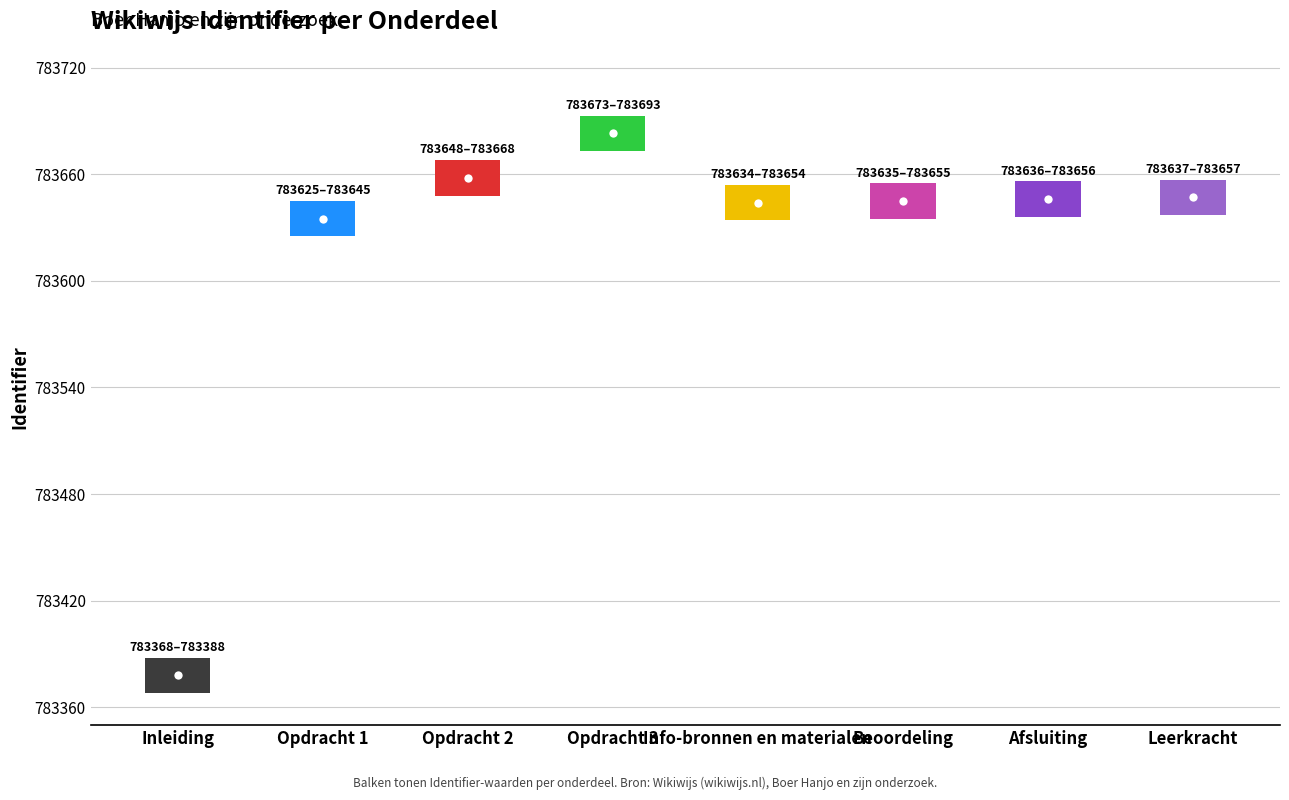

Which category has the lowest value across all series?

Inleiding